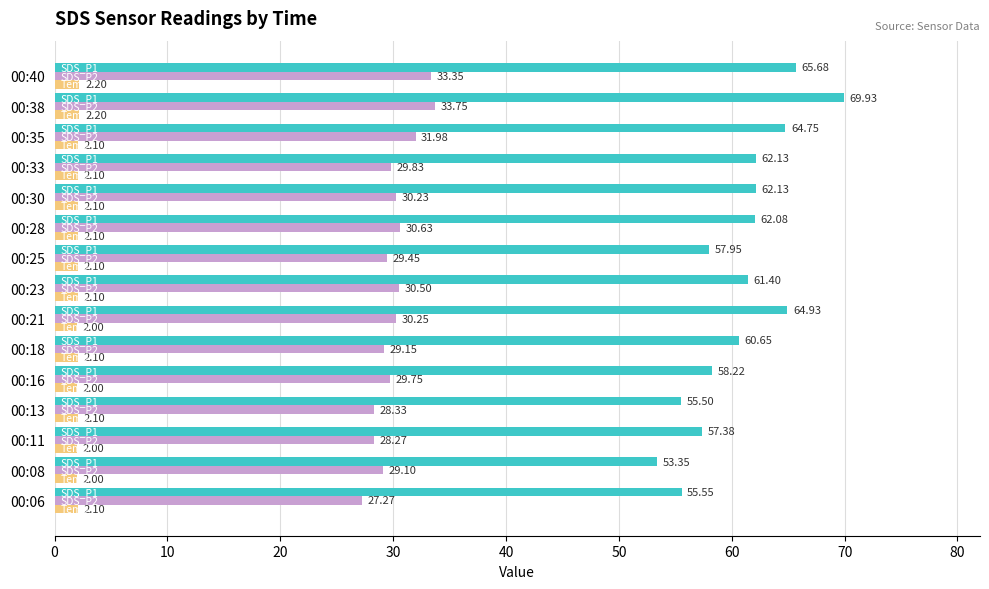

What is the difference between the highest and lowest values at 00:23?

59.3